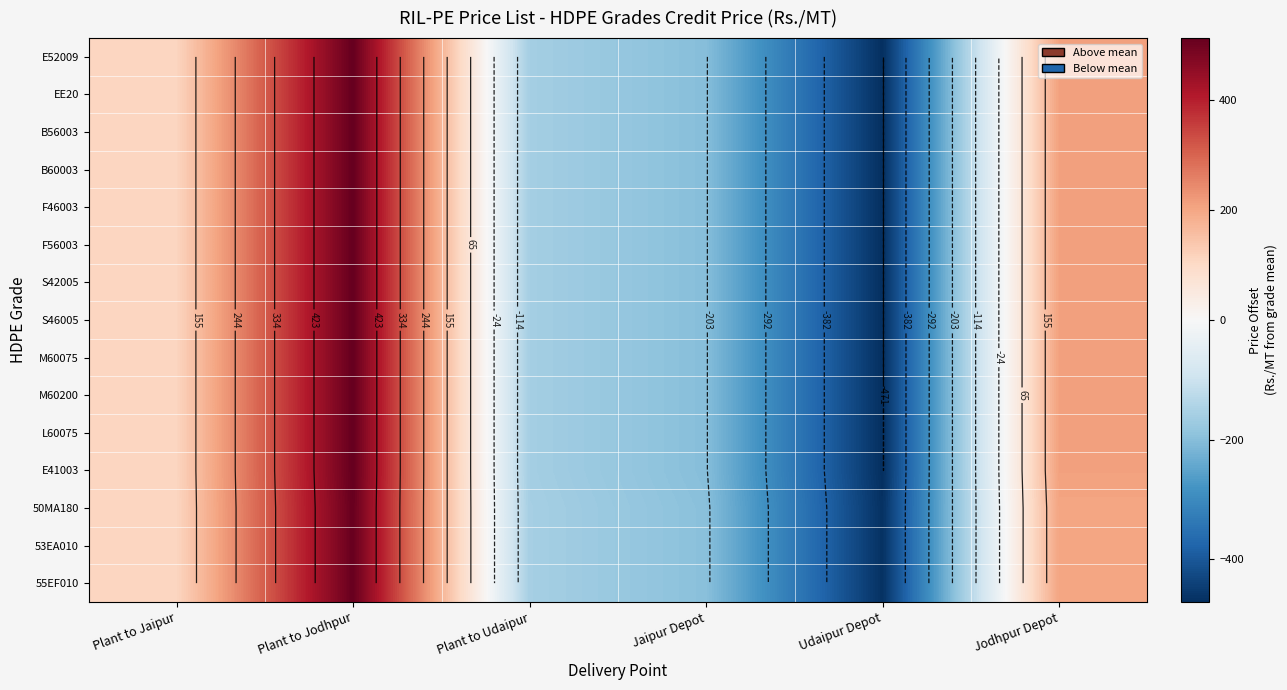

True or false: S42005 has a value of 879.3 at Plant to Jodhpur.

False